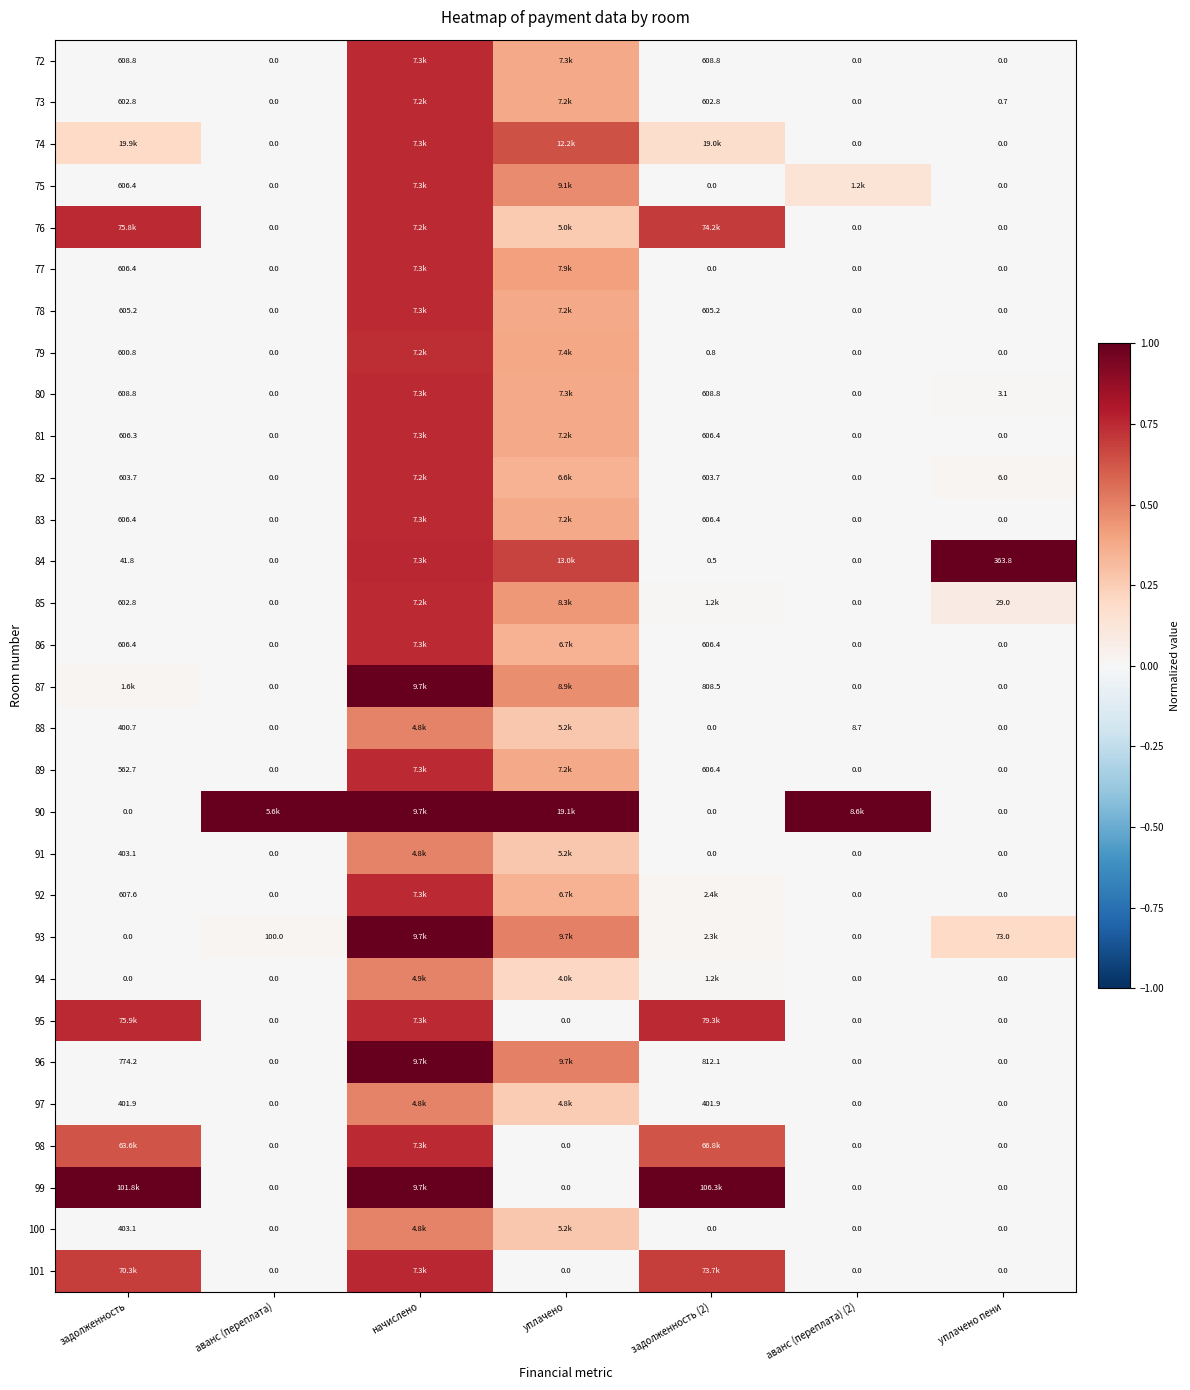

Where is 74 nearest to the value 0?

аванс (переплата)